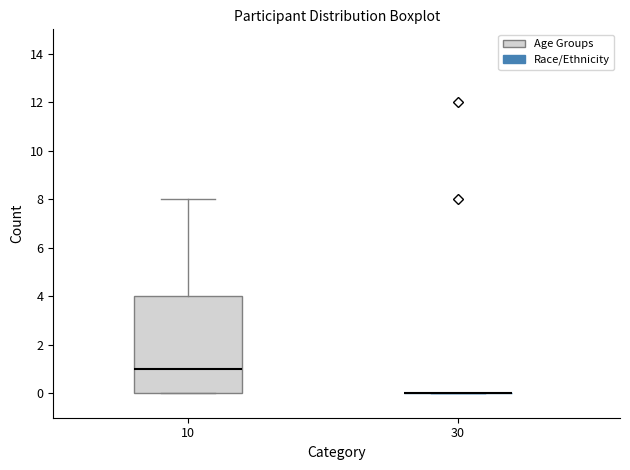

Reading left to right, transcribe this box plot: for each box, give where its median line is, the range the box spans, and where its two whiskers end, as read against the y-axis. The values are not printed on the chart, so give them approximately, as read against the axis.

10: median 1, box 0 to 4, whiskers 0 to 8
30: box collapsed to a line at 0, whiskers 0 to 0